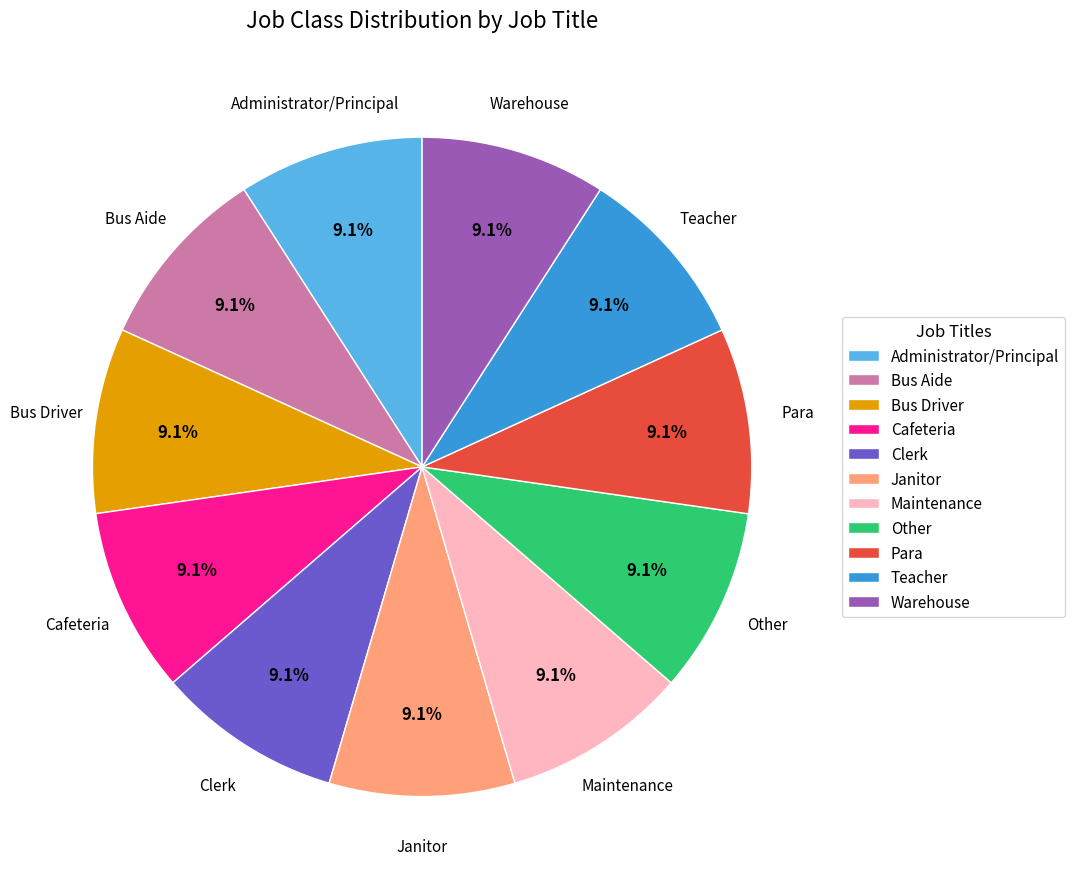

How many slices are in this pie chart?

11